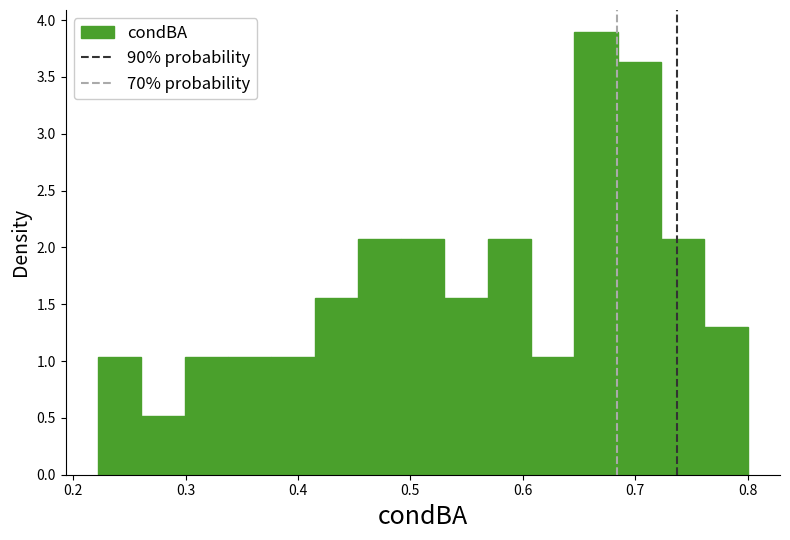

Read against the x-axis, roughly where is the centre of the tallest bar?

0.67